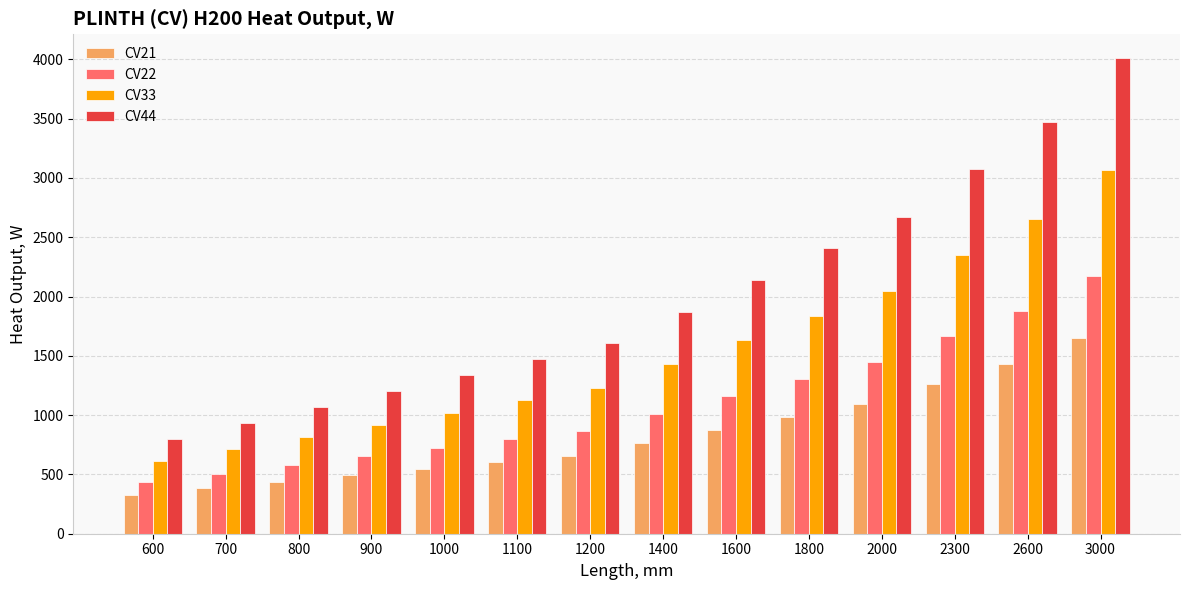

Reading right to left, transcribe all the data shown in this chart.

CV21: 3000=1647.0	2600=1427.4	2300=1262.7	2000=1098.0	1800=988.2	1600=878.4	1400=768.6	1200=658.8	1100=603.9	1000=549.0	900=494.1	800=439.2	700=384.3	600=329.4
CV22: 3000=2172.0	2600=1882.4	2300=1665.2	2000=1448.0	1800=1303.2	1600=1158.4	1400=1013.6	1200=868.8	1100=796.4	1000=724.0	900=651.6	800=579.2	700=506.8	600=434.4
CV33: 3000=3066.0	2600=2657.2	2300=2350.6	2000=2044.0	1800=1839.6	1600=1635.2	1400=1430.8	1200=1226.4	1100=1124.2	1000=1022.0	900=919.8	800=817.6	700=715.4	600=613.2
CV44: 3000=4011.0	2600=3476.2	2300=3075.1	2000=2674.0	1800=2406.6	1600=2139.2	1400=1871.8	1200=1604.4	1100=1470.7	1000=1337.0	900=1203.3	800=1069.6	700=935.9	600=802.2